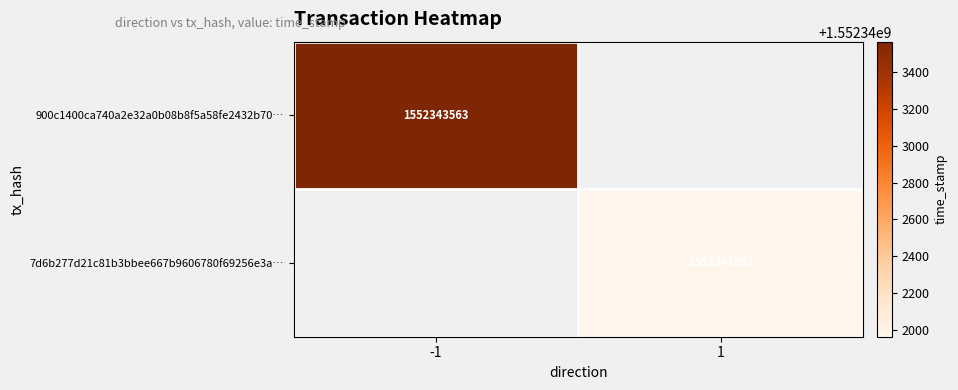

The 900c1400ca740a2e32a0b08b8f5a58fe2432b70… series shows 2142318675 at -1. True or false?

False